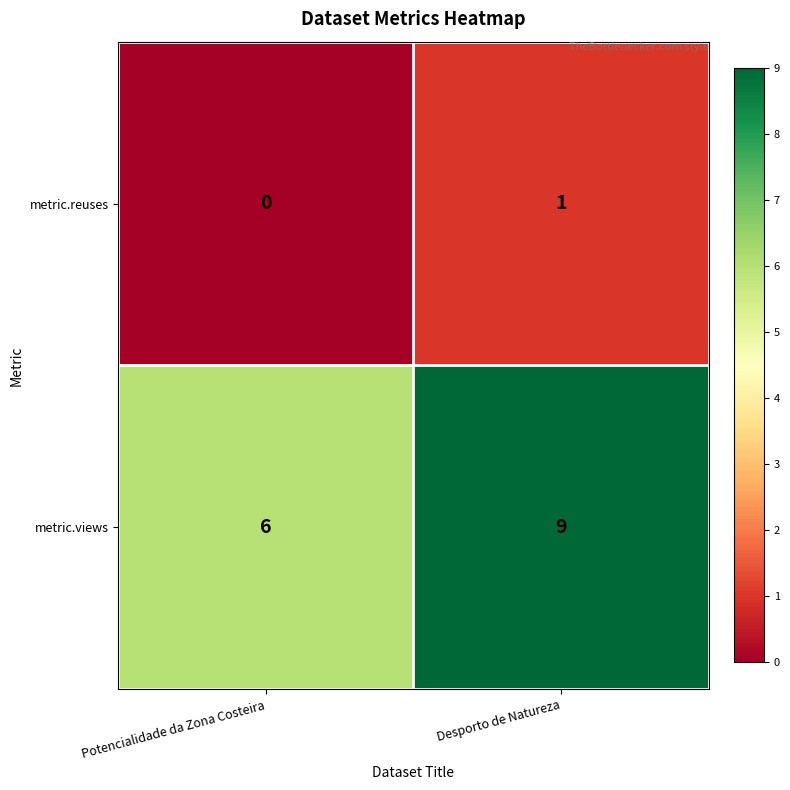

What is the total value across all series at Desporto de Natureza?

10